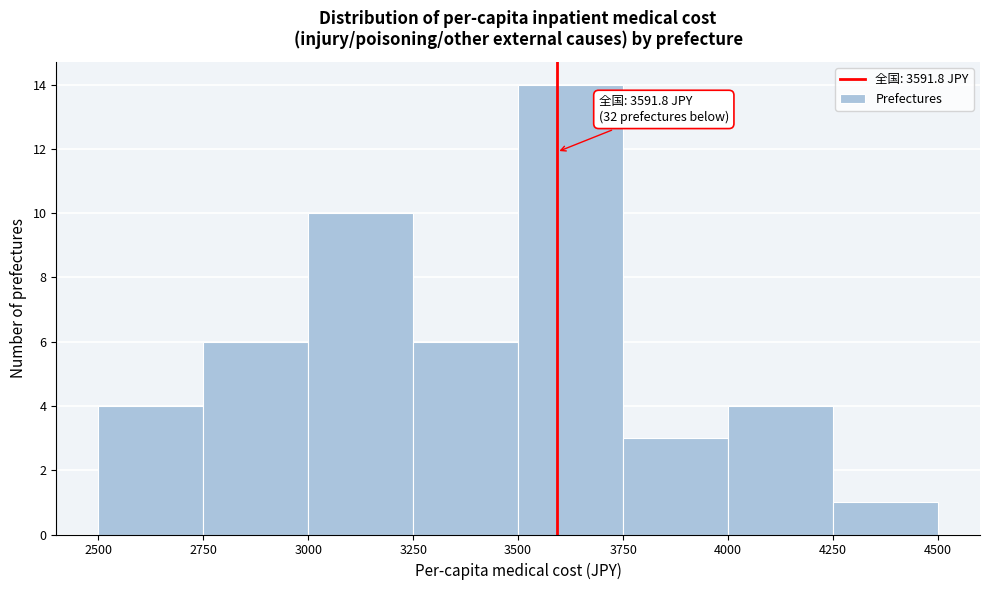

Which range on the x-axis has the tallest bar?

3500 to 3750